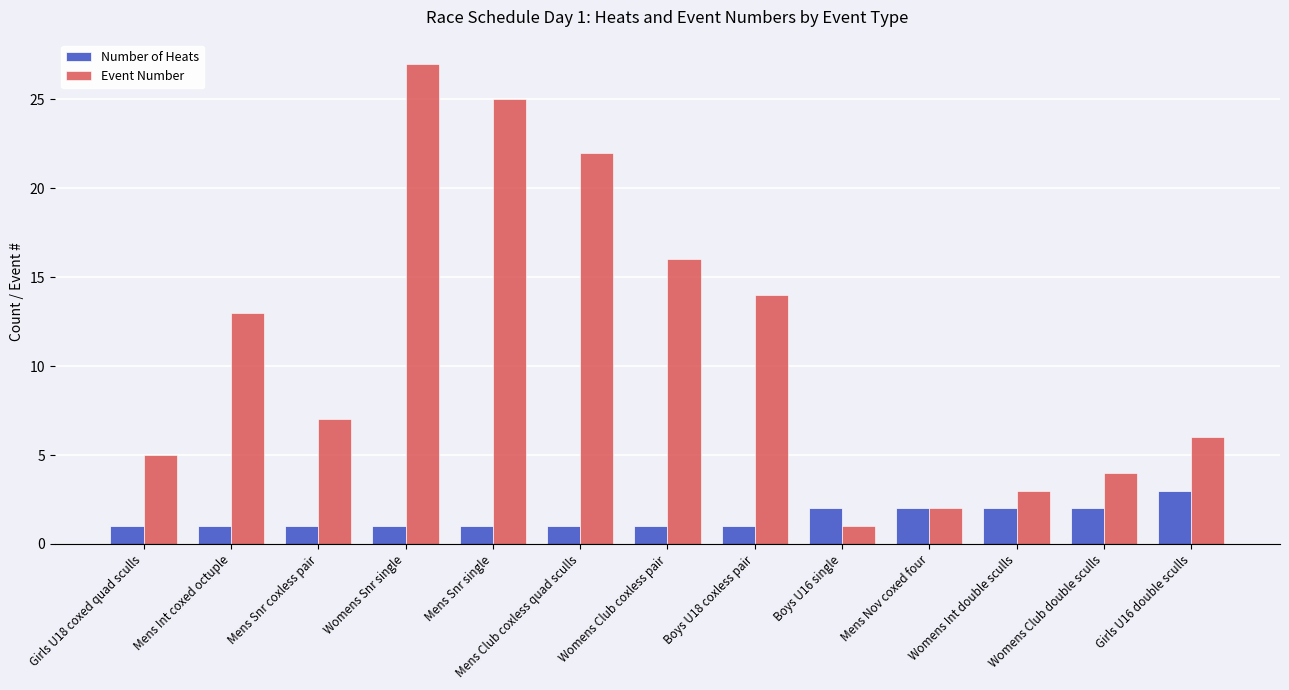

The value of Number of Heats at Womens Club double sculls is 1. True or false?

False